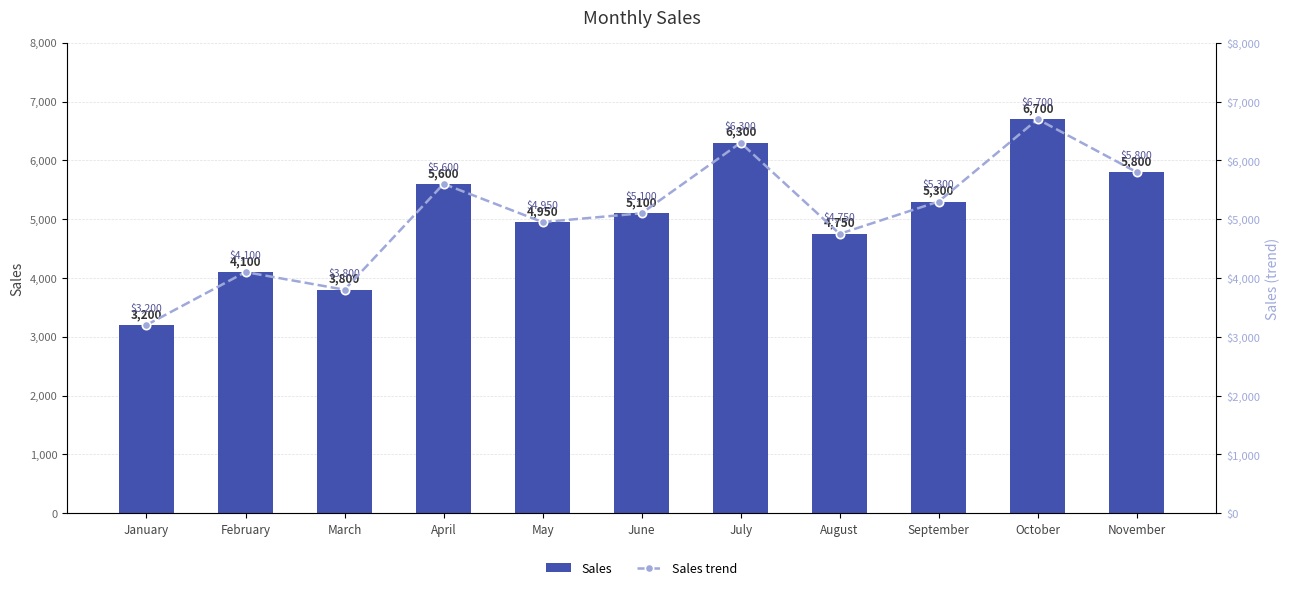

At which label does Sales trend first exceed 5100?

April